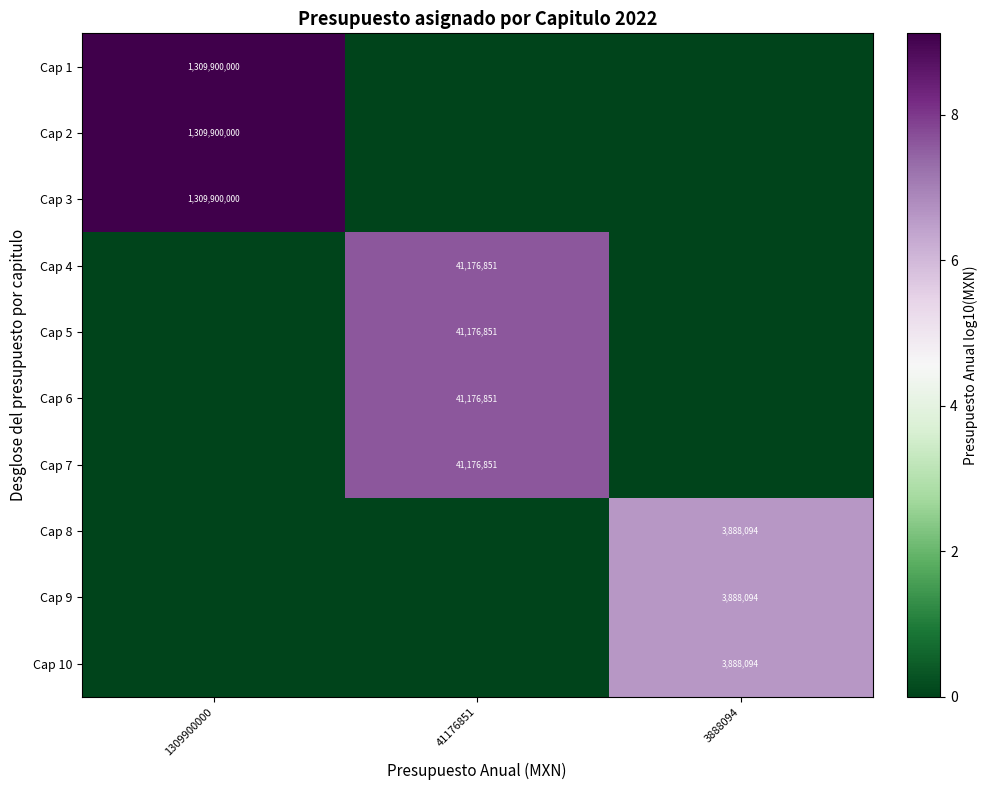

How many data points does each series have?

3